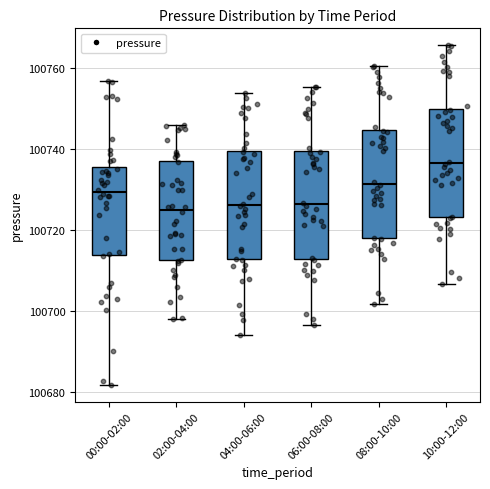

Reading left to right, read every box against the y-axis: the position of its median line, the range the box covers, and the ends of its whiskers. The values are not printed on the chart, so give them approximately, as read against the axis.

00:00-02:00: median 100730, box 100714 to 100736, whiskers 100682 to 100756
02:00-04:00: median 100726, box 100712 to 100738, whiskers 100698 to 100746
04:00-06:00: median 100726, box 100712 to 100740, whiskers 100694 to 100754
06:00-08:00: median 100726, box 100712 to 100740, whiskers 100696 to 100756
08:00-10:00: median 100732, box 100718 to 100744, whiskers 100702 to 100760
10:00-12:00: median 100736, box 100724 to 100750, whiskers 100706 to 100766